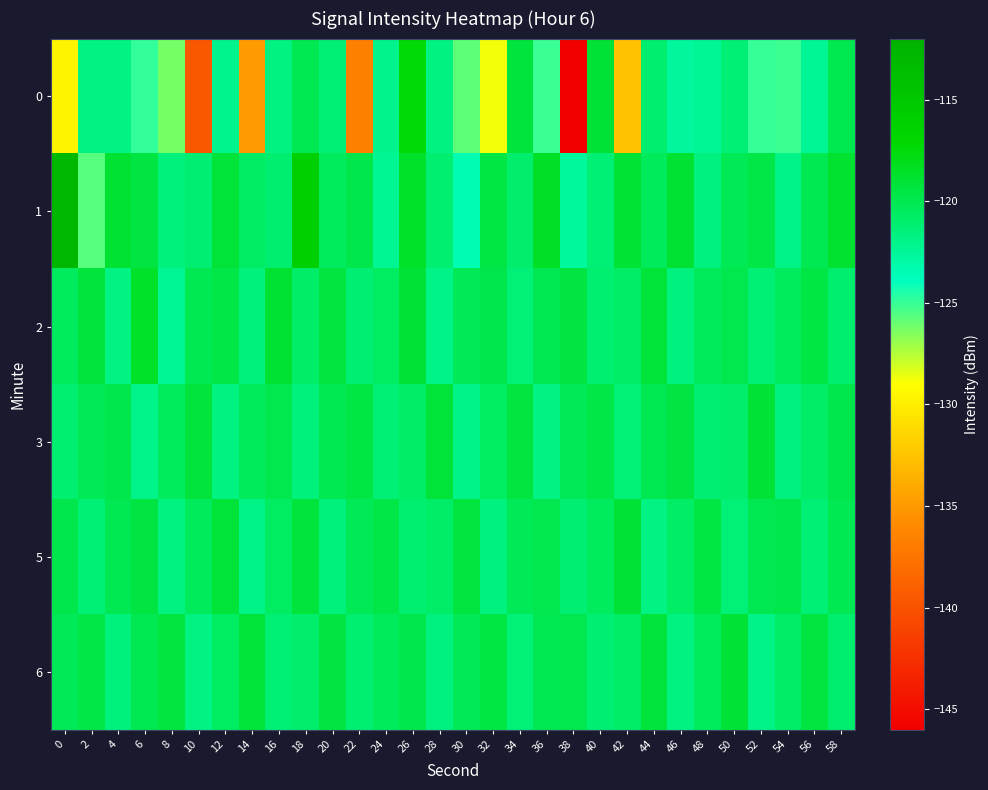

What is the greatest value displayed?

-112.9